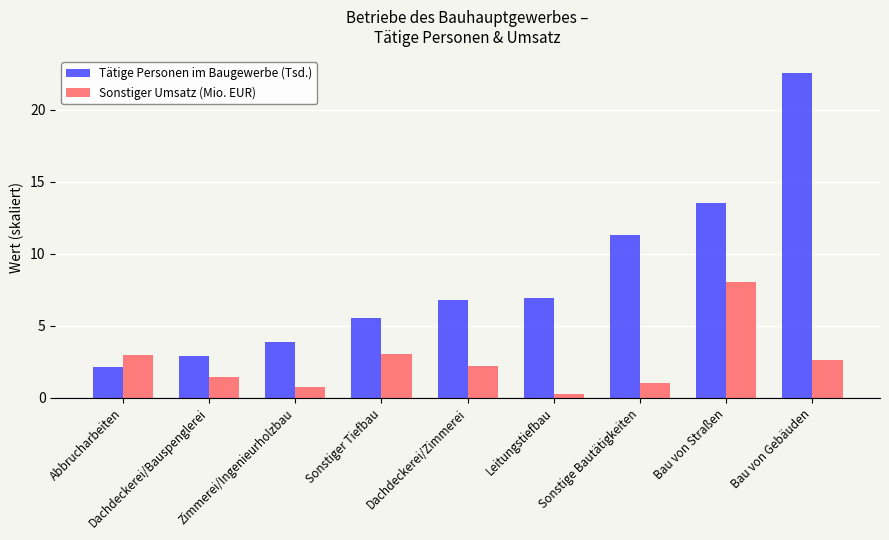

At which category does the chart reach its peak across all series?

Bau von Gebäuden